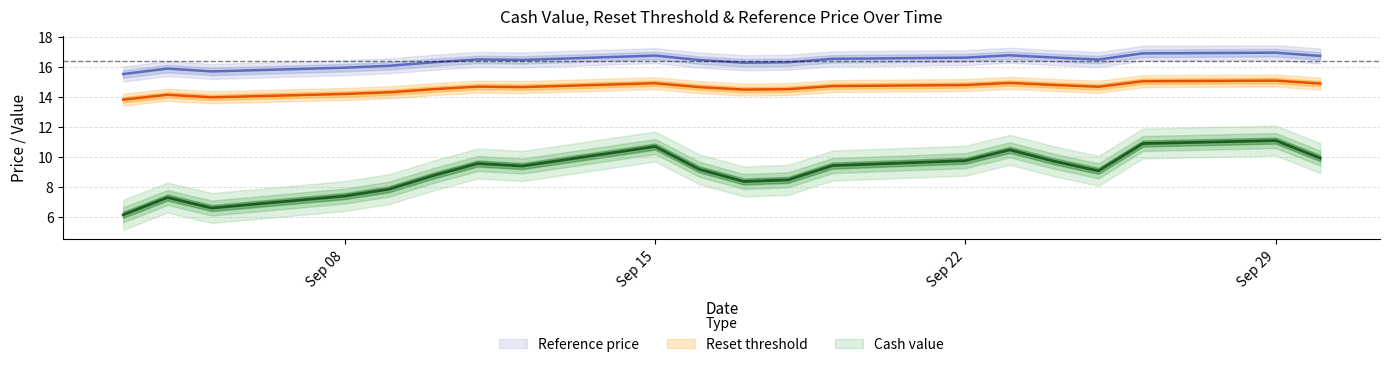

Is it true that Cash value equals 7.4 at 2025-09-08?

True